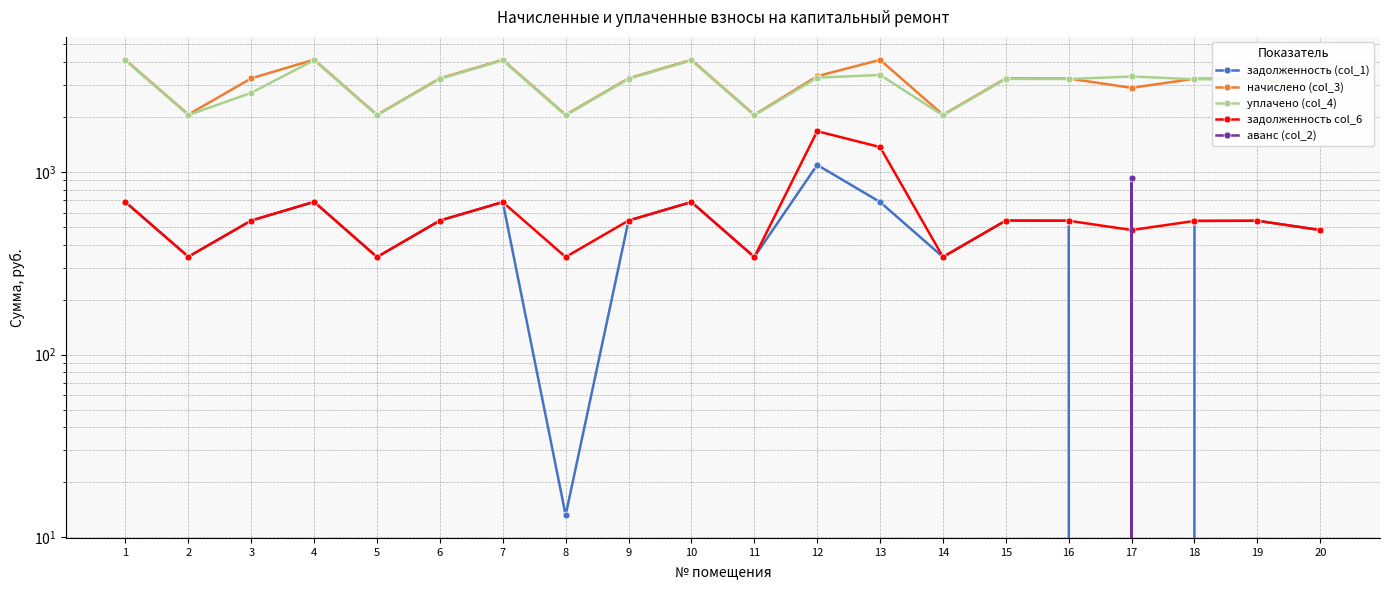

How many lines are shown in the chart?

5